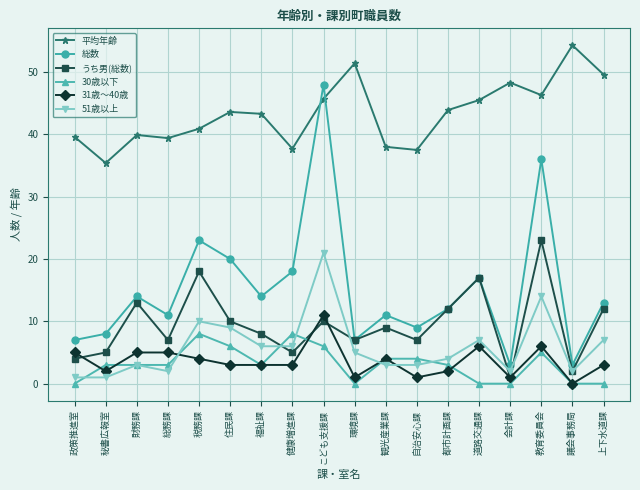

Which series has the largest total across all categories?

平均年齢